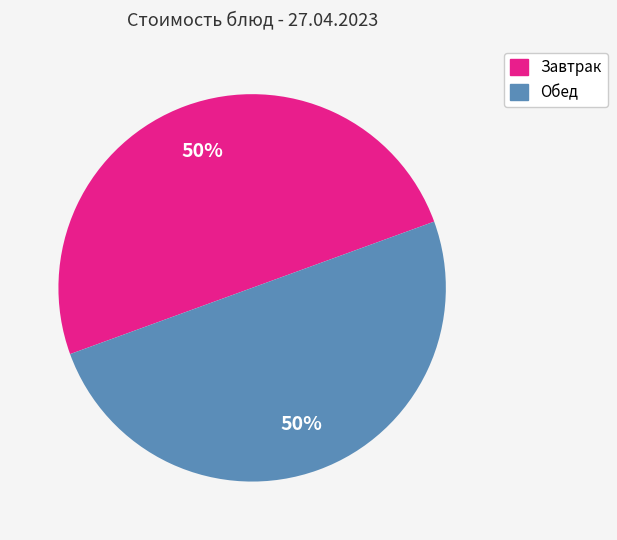

To the nearest percent, what is the average slice percentage?

50%